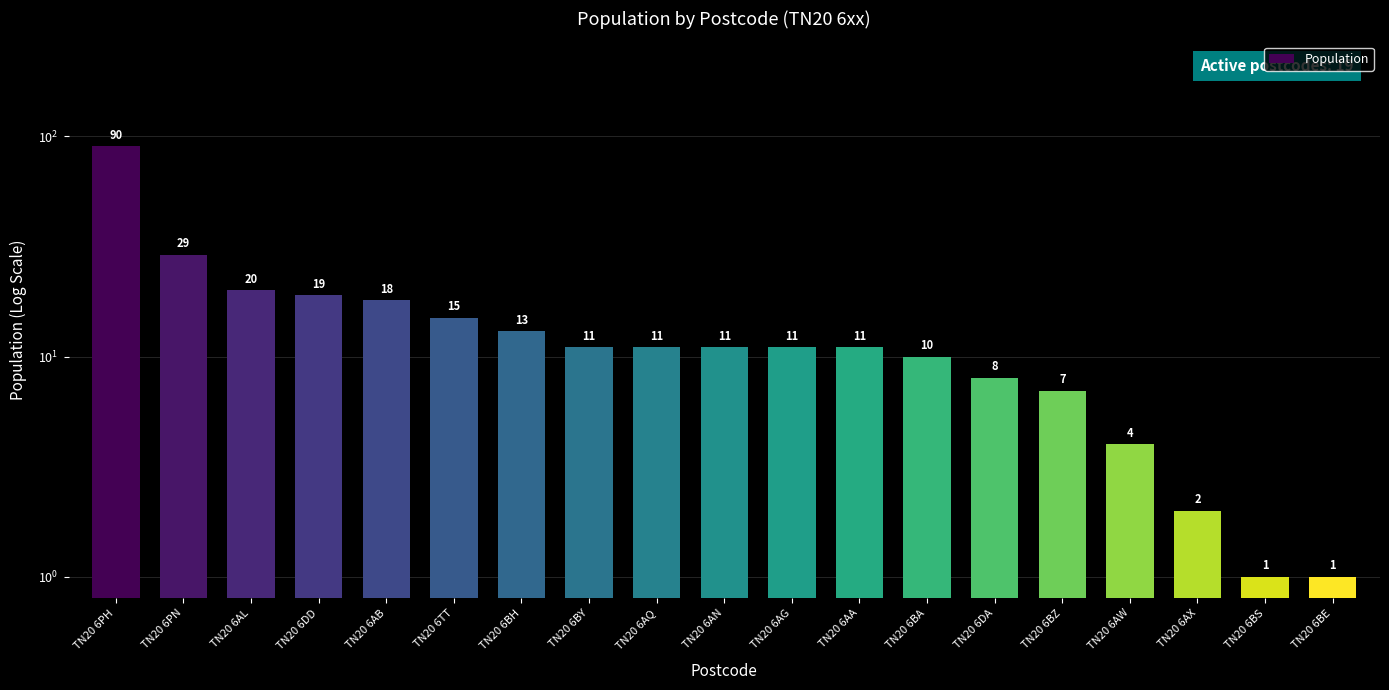

Reading left to right, what are all the values shown in this chart?

90	29	20	19	18	15	13	11	11	11	11	11	10	8	7	4	2	1	1